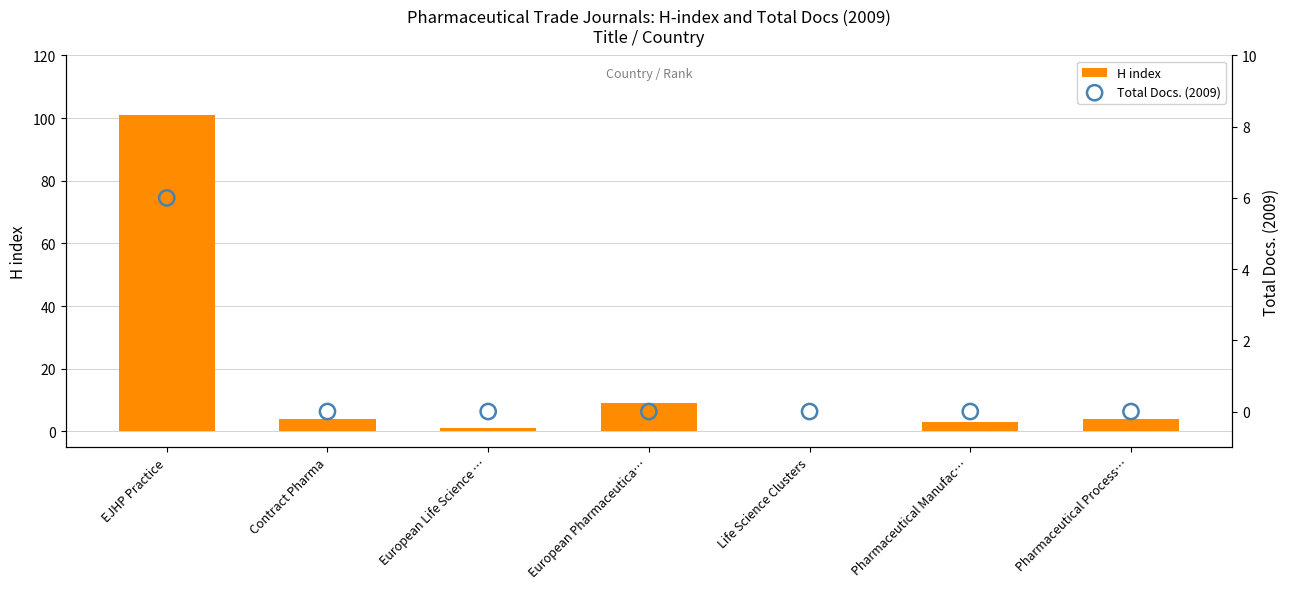

At which category is the sum across all series the highest?

EJHP Practice